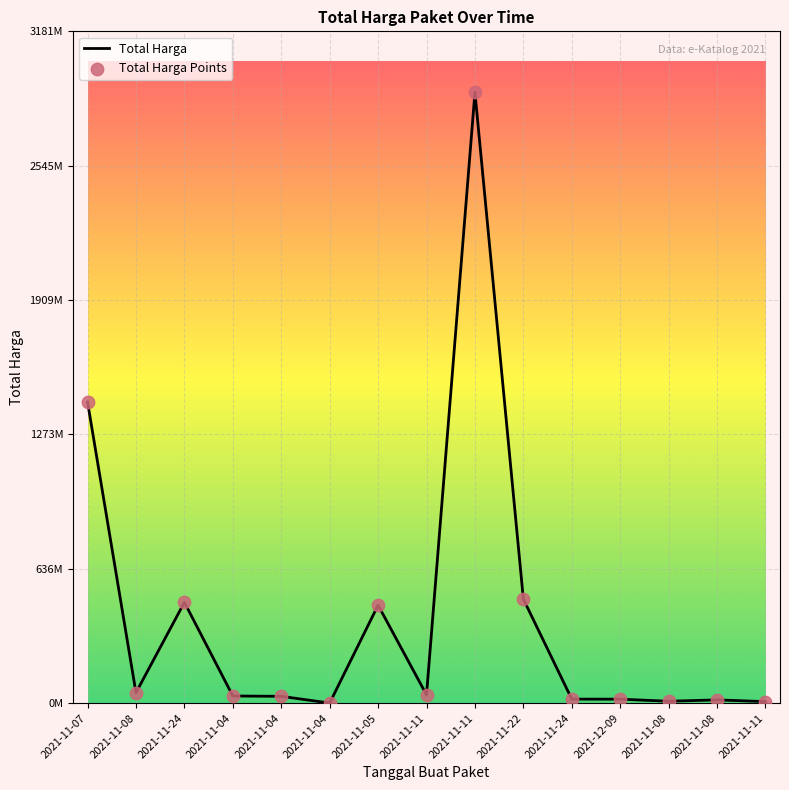

Is this an area chart (filled region under the line)?

No